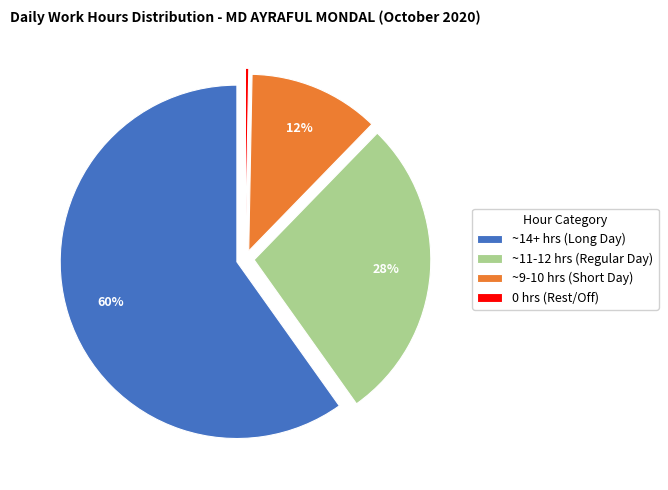

Is the sum of ~14+ hrs (Long Day) and ~11-12 hrs (Regular Day) greater than half?

Yes